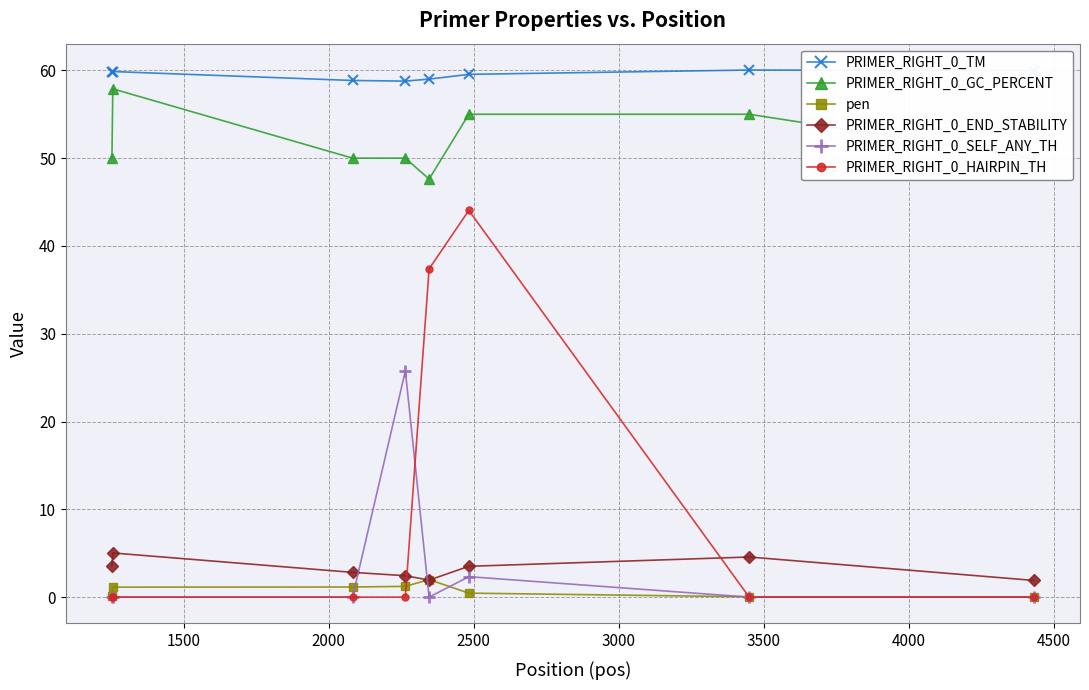

What is the maximum value shown in the chart?

60.0